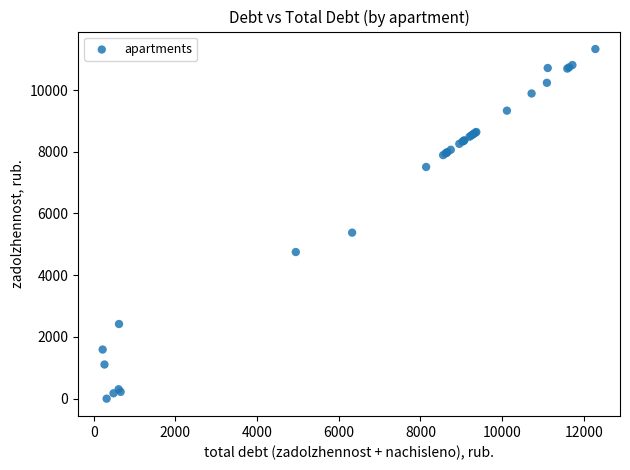

What Y value in the scatter plot is closest to 5664?

5379.5